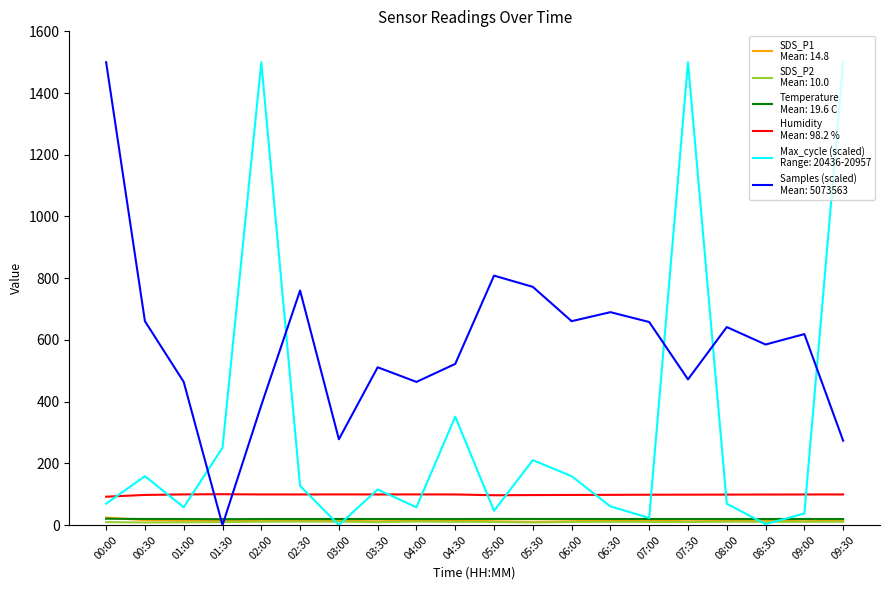

What is the greatest value displayed?

1500.0